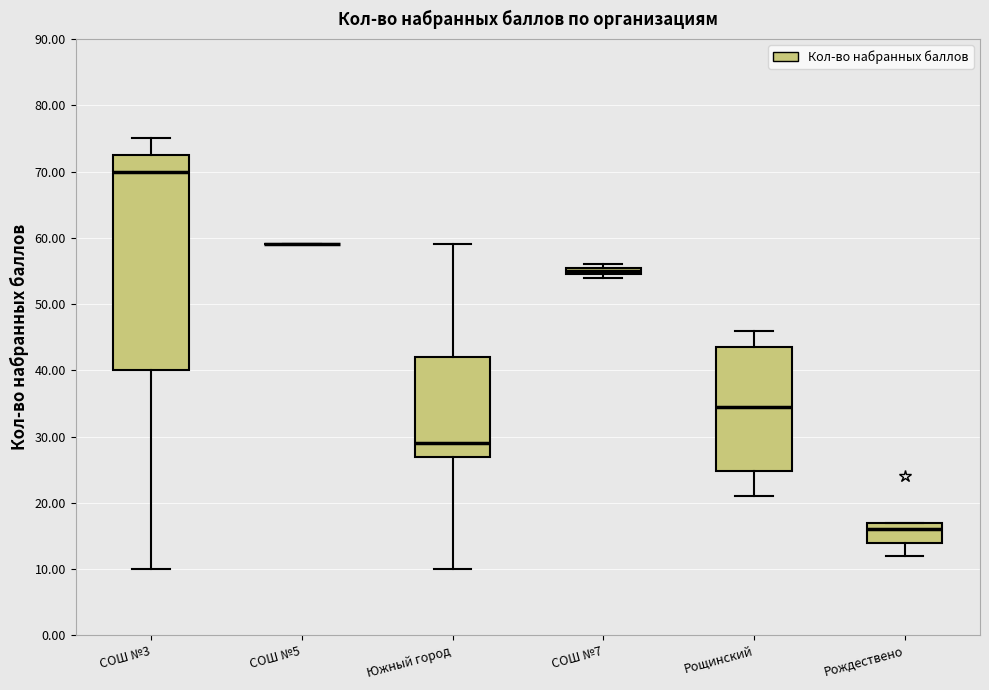

Where is the upper edge of the box for СОШ №3 on the y-axis? The values are not printed on the chart, so give them approximately, as read against the axis.

73